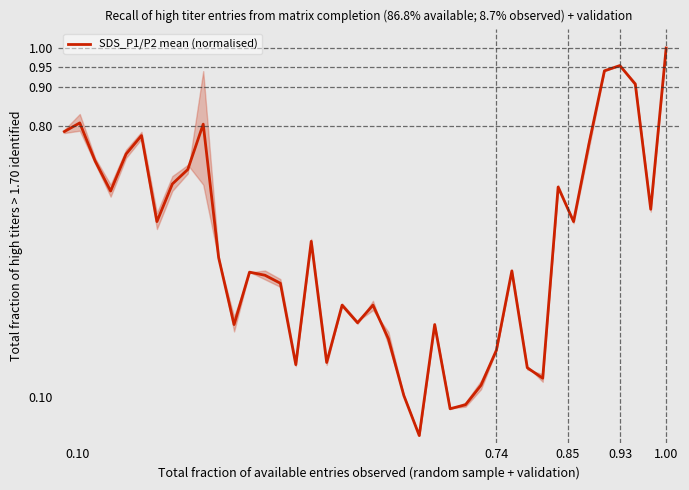

How many lines are shown in the chart?

1